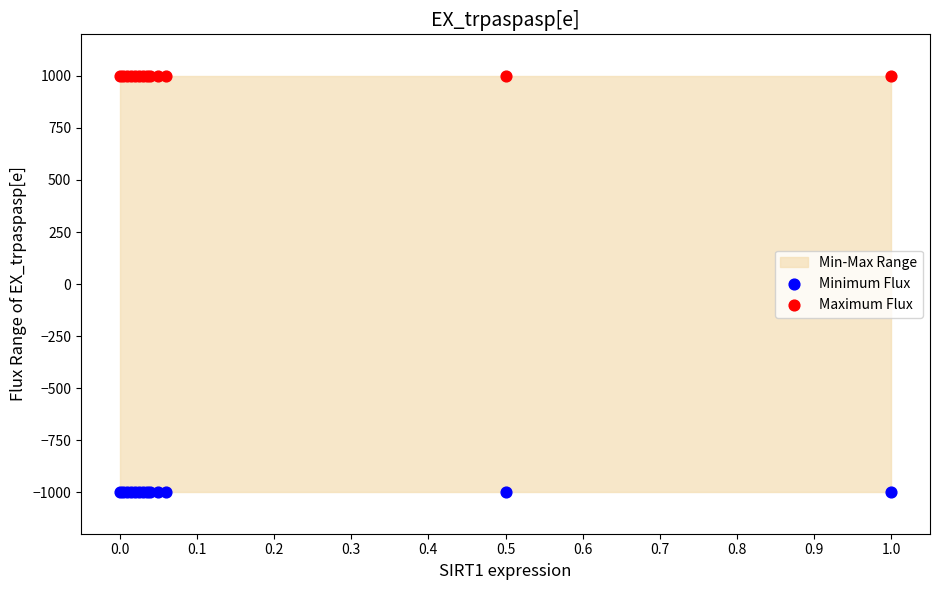

Which series contains the highest Y value?

Maximum Flux